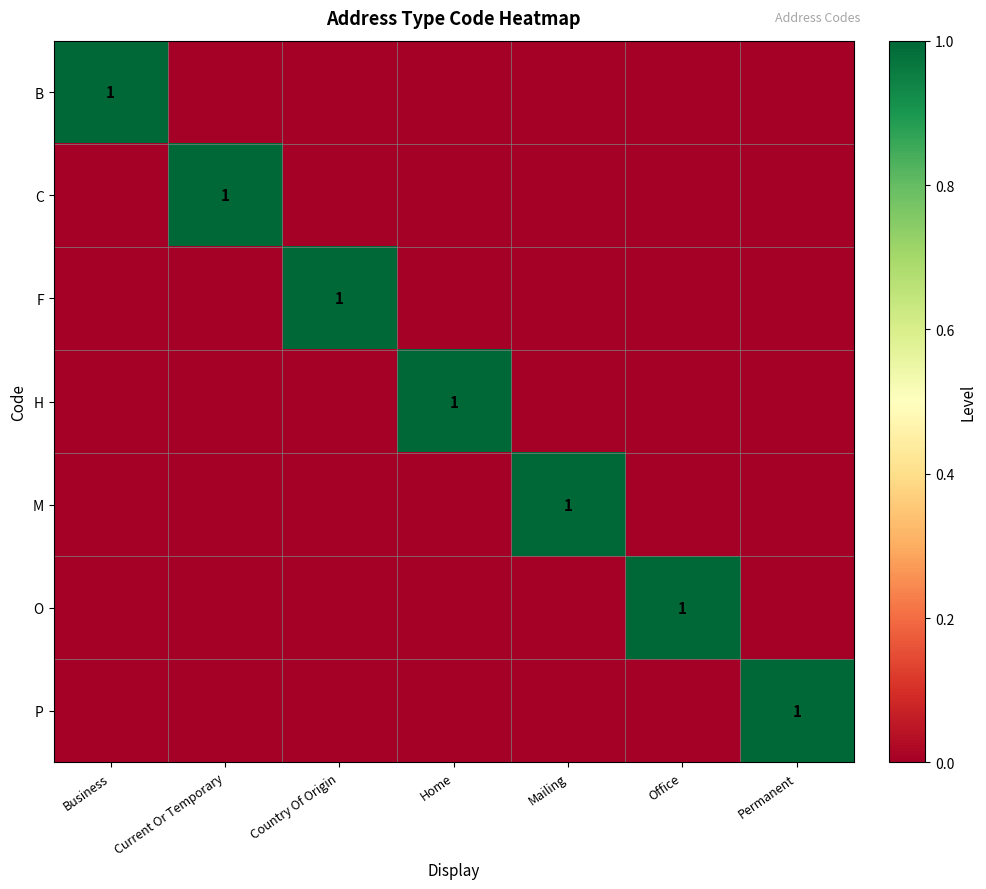

Is it true that P equals 1 at Permanent?

True